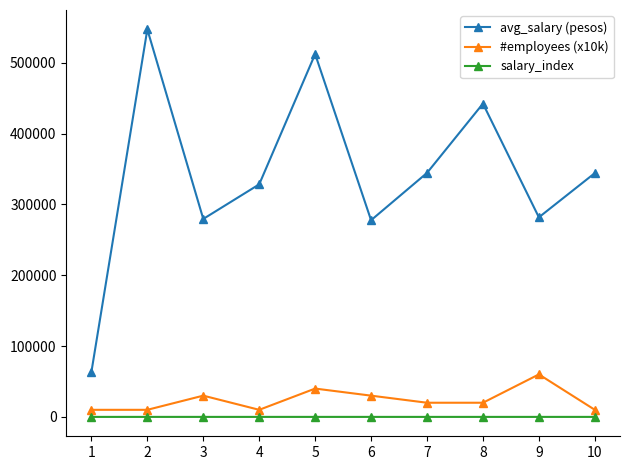

What is the value of the #employees (x10k) point at the 4th from the left?

10000.0